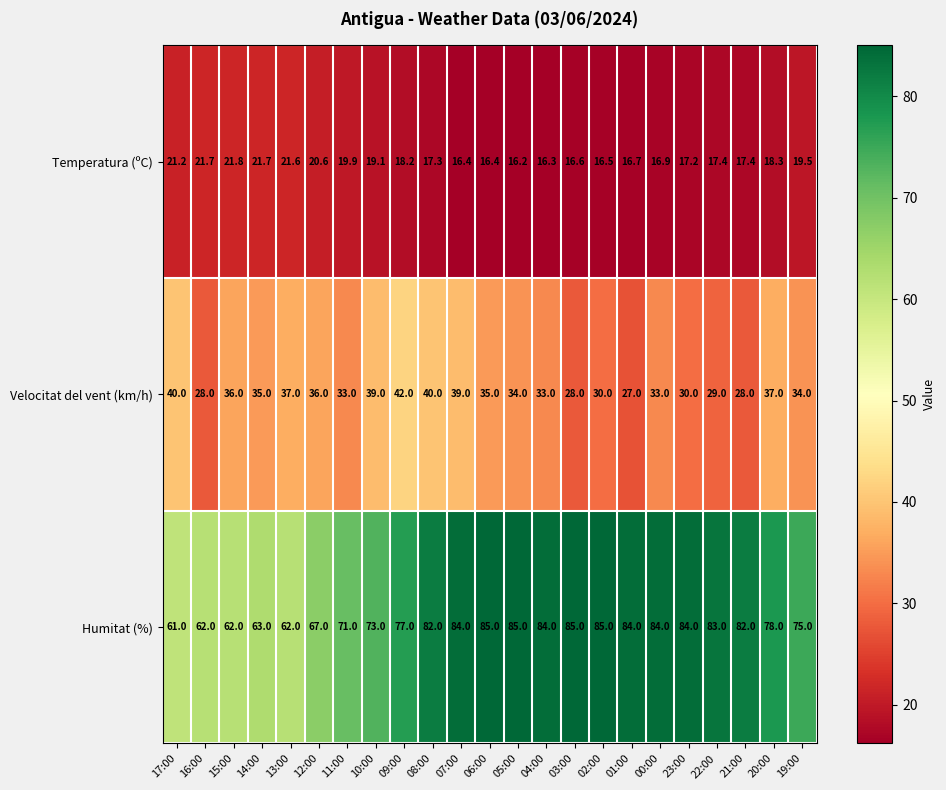

Where is Humitat (%) nearest to the value 73?

10:00